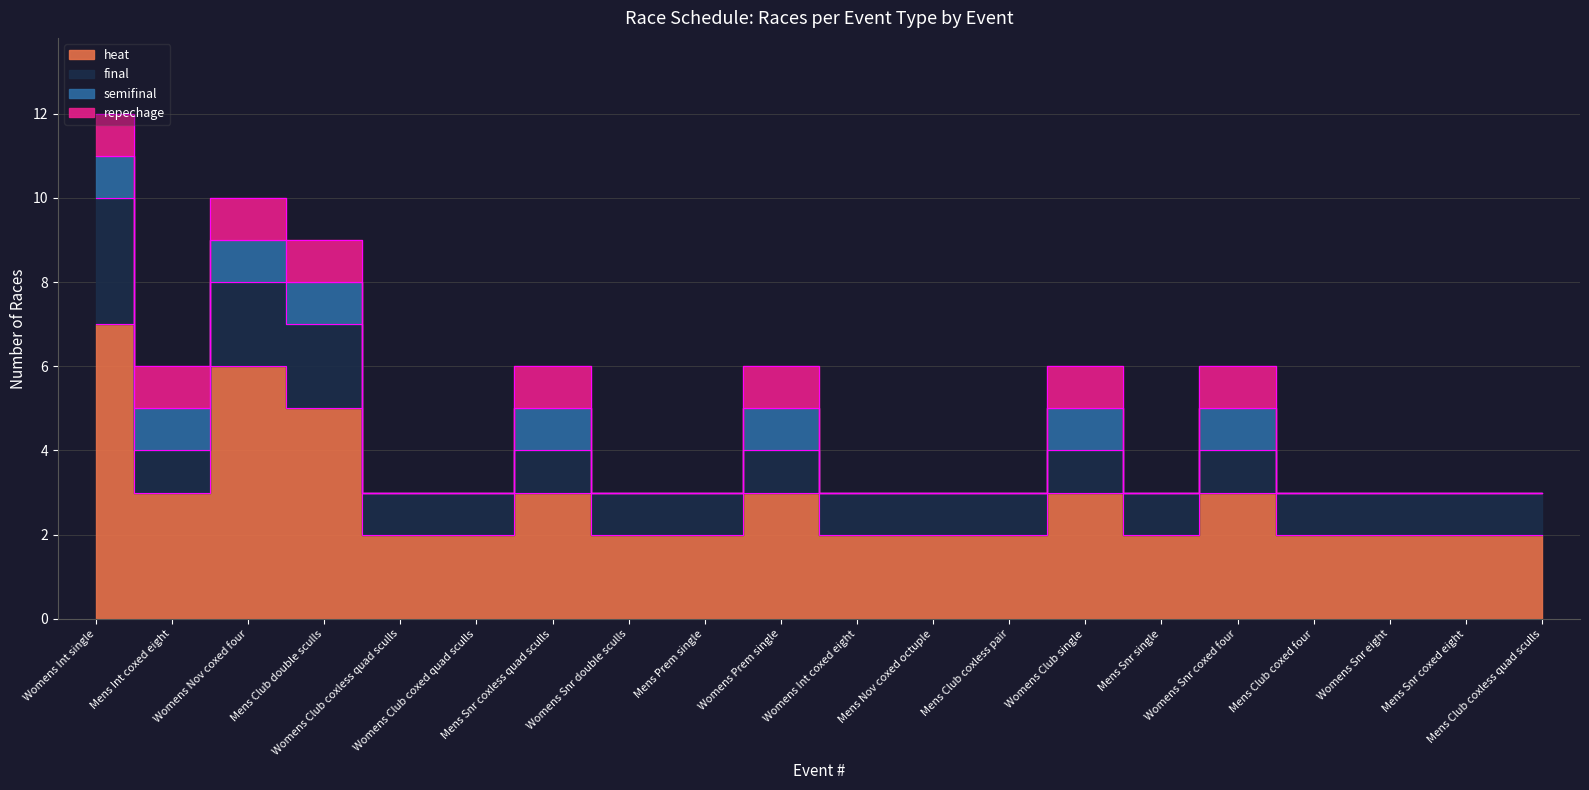

Rank the series by their maximum value, from lowest to highest.

semifinal, repechage, final, heat